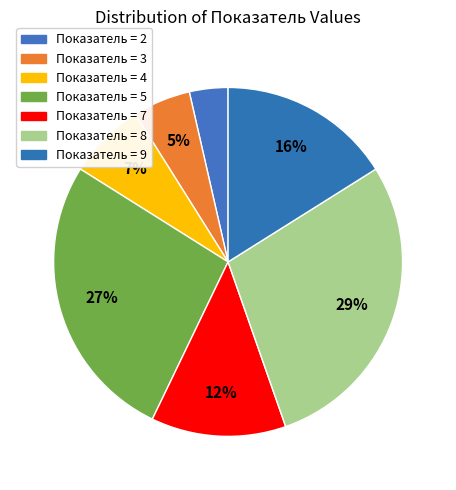

How many segments does this pie chart have?

7